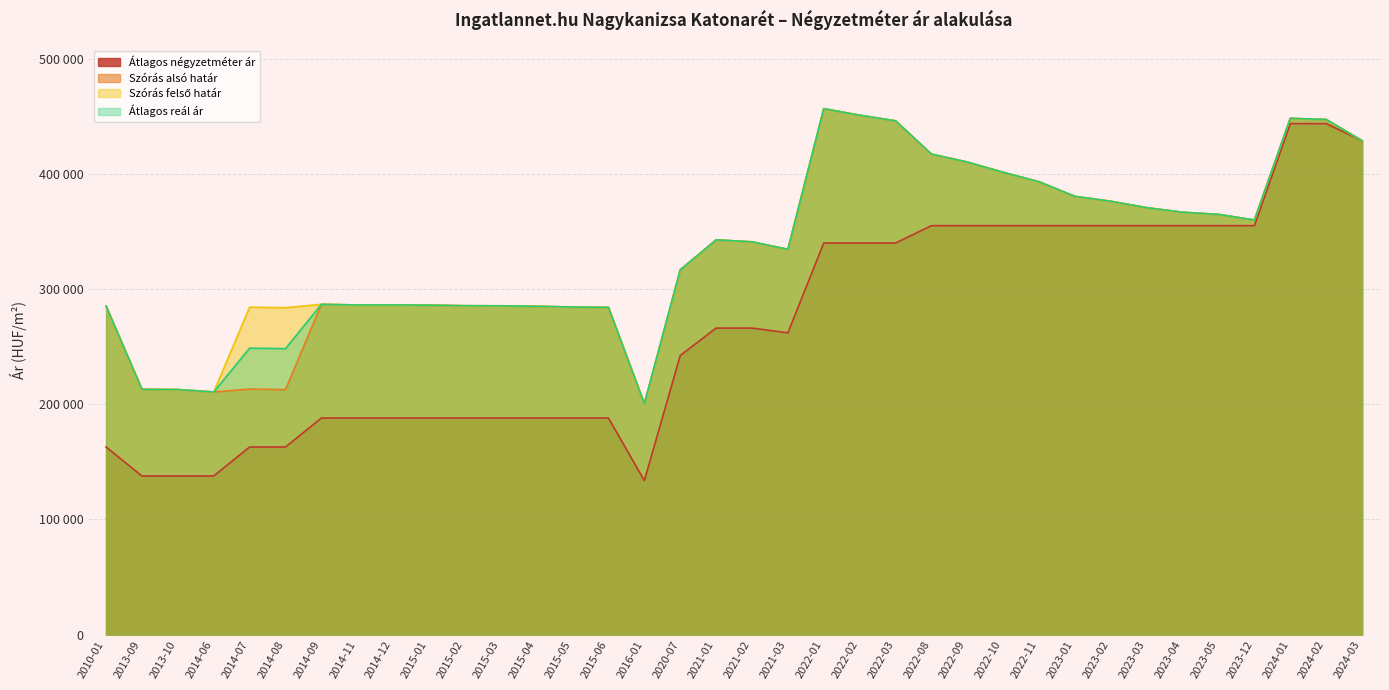

Which has a higher value, 2022-11 or 2023-01?

2022-11